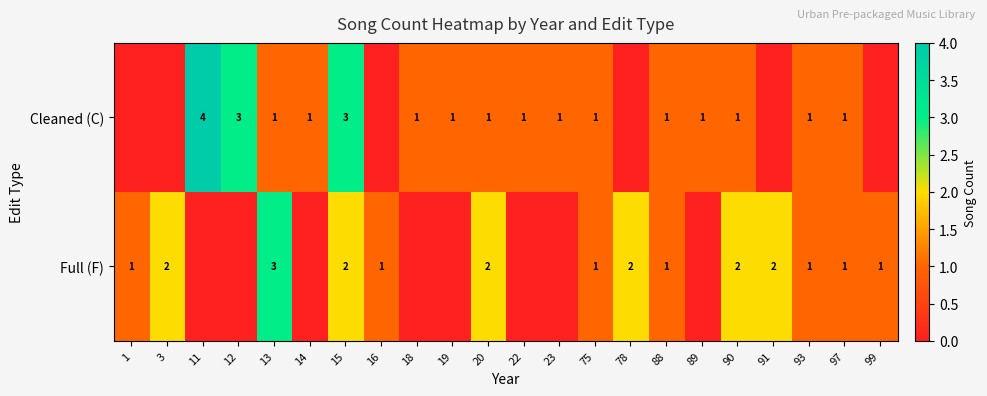

True or false: Cleaned (C) has a value of 2 at 88.

False